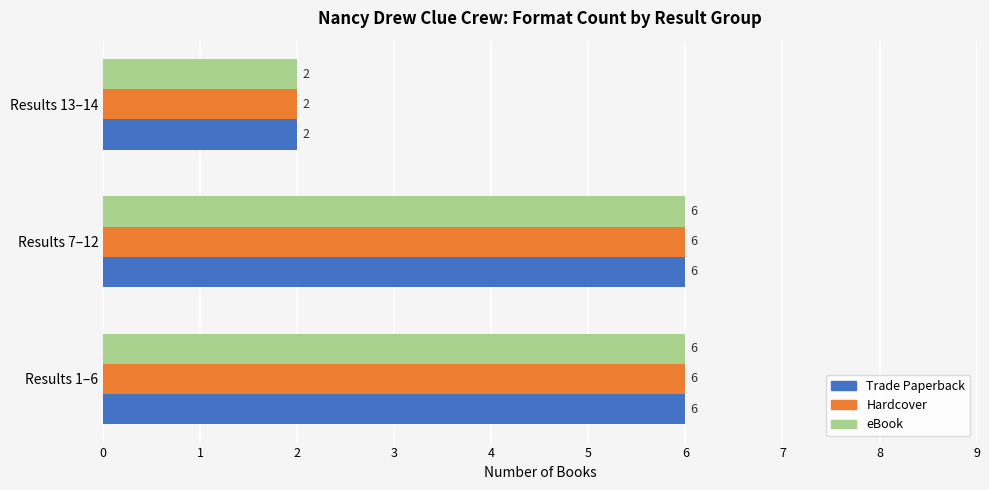

What is the maximum value shown in the chart?

6